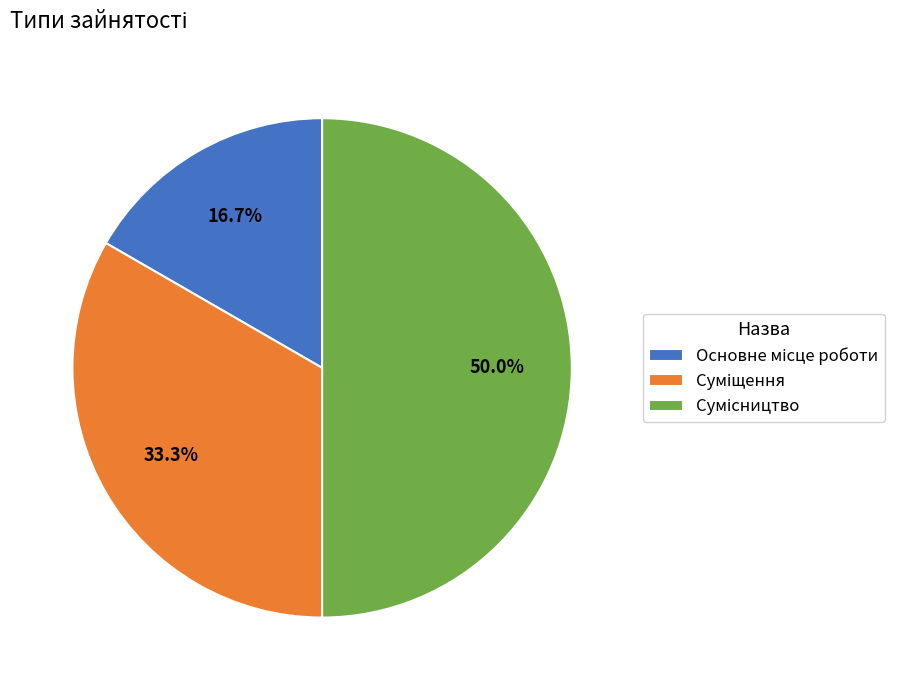

How many slices are in this pie chart?

3